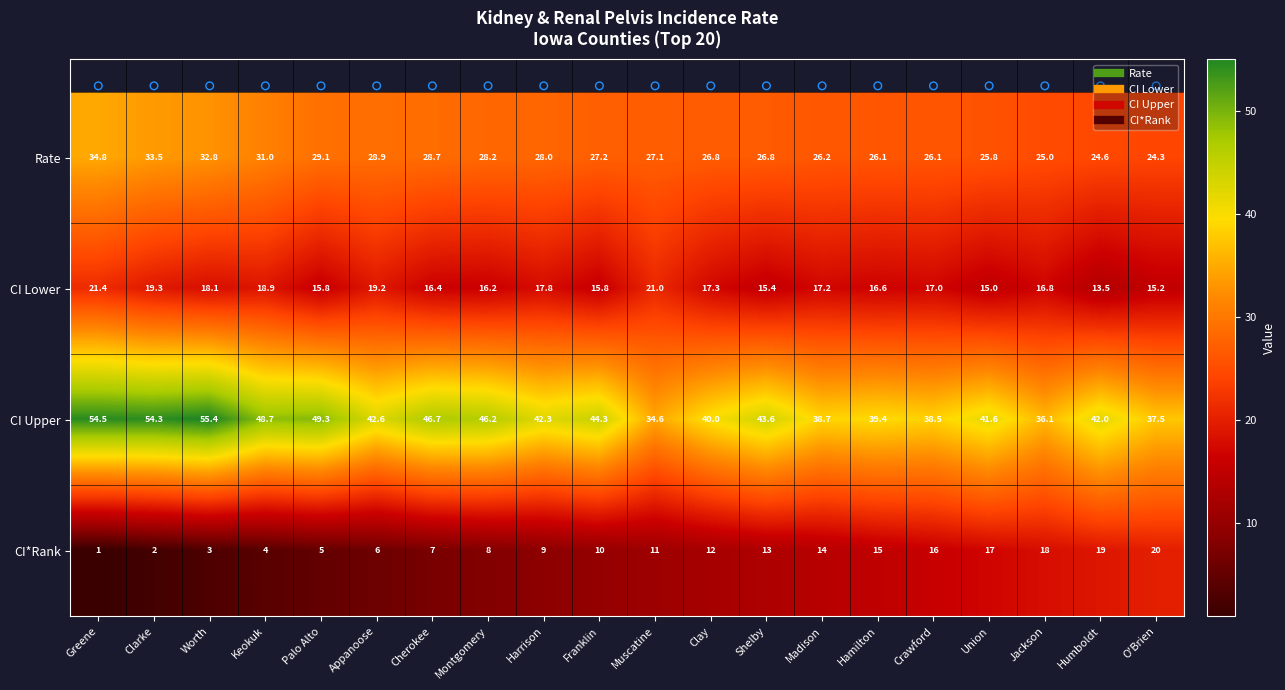

At Madison, list the series in order from largest to smallest.

CI Upper, Rate, CI Lower, CI*Rank